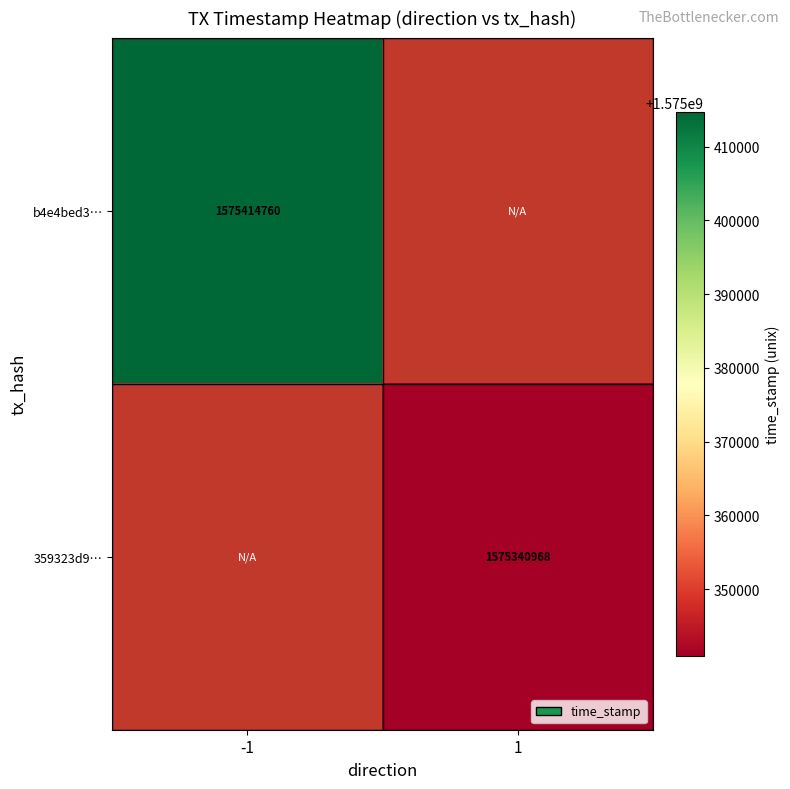

Is it true that b4e4bed3… equals 912694815 at -1?

False